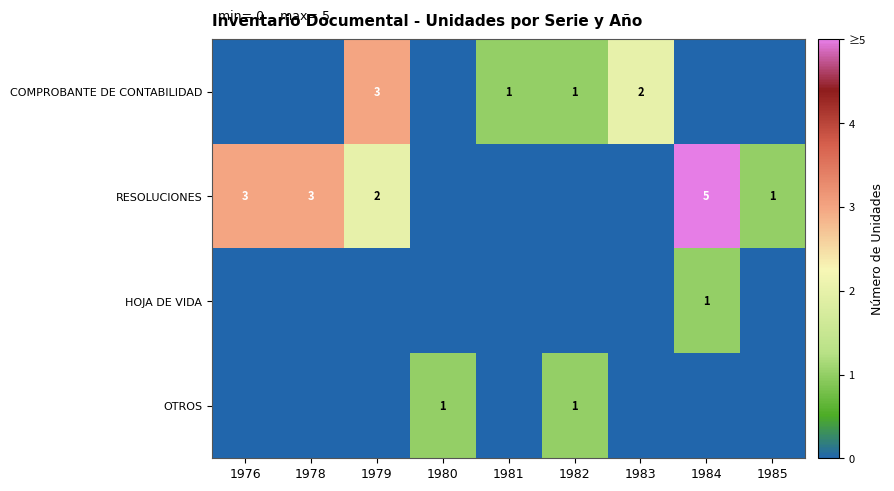

The COMPROBANTE DE CONTABILIDAD series shows 1 at 1981. True or false?

True